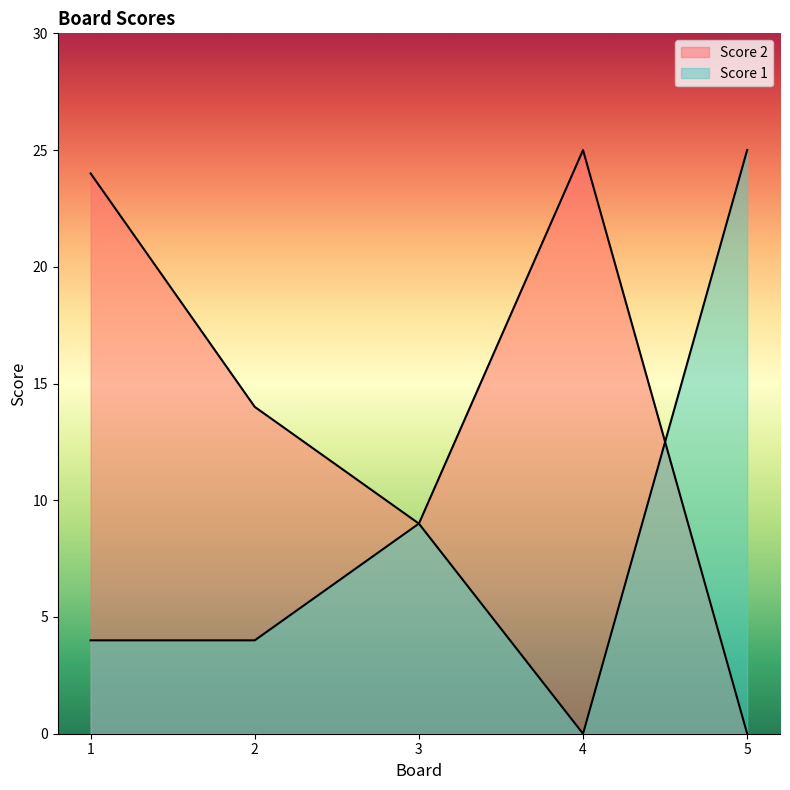

True or false: Score 1 and Score 2 intersect in this chart.

True